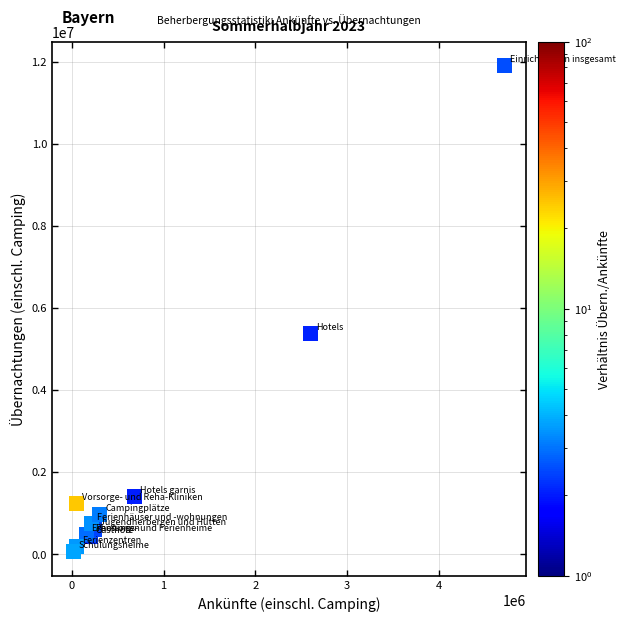

What Y value in the scatter plot is closest to 5979002?

5368722